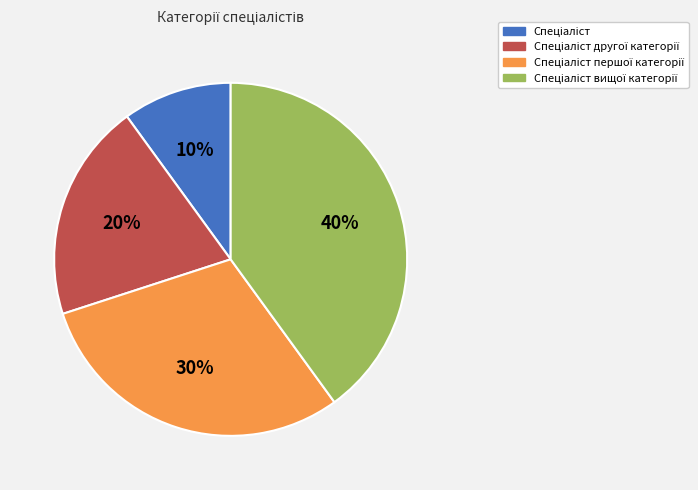

To the nearest percent, what is the difference between the largest and smallest slice percentages?

30%